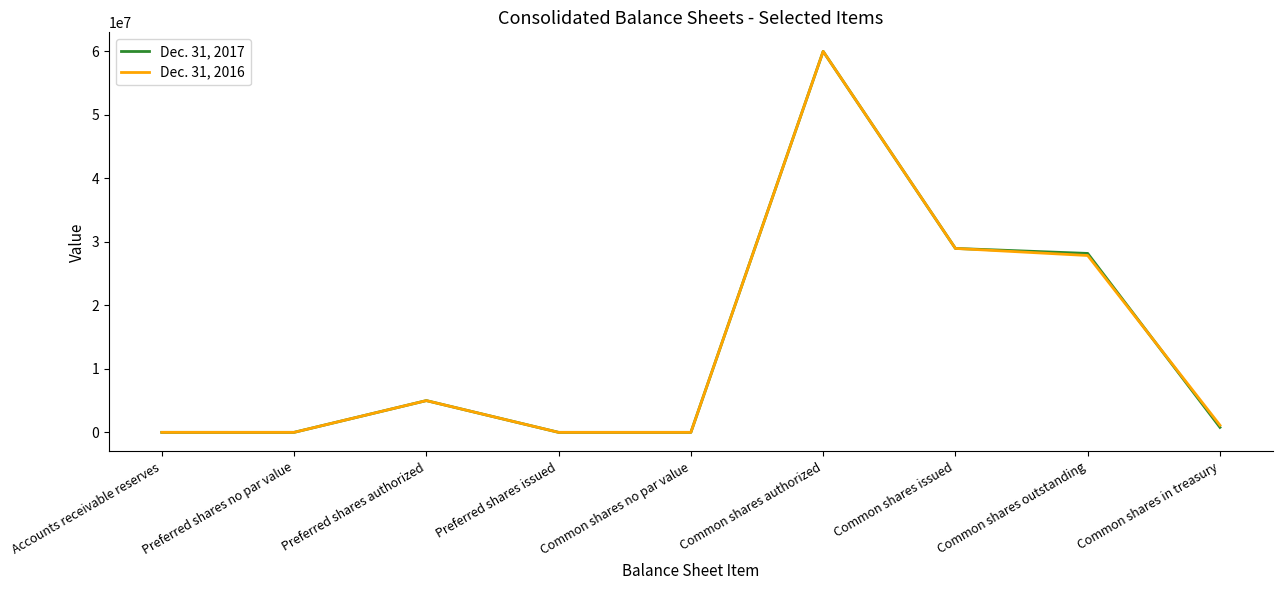

Which category has the highest value across all series?

Common shares authorized